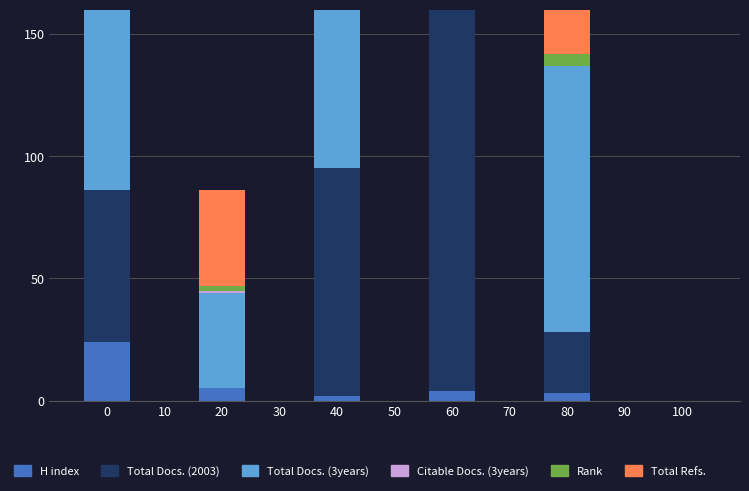

Count the number of categories in the chart.

5